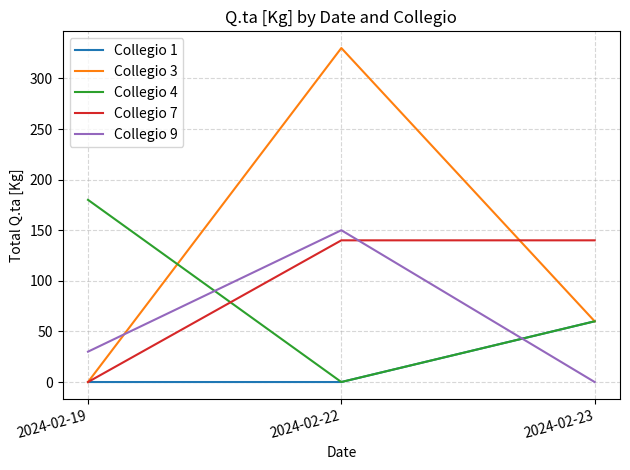

Where does the Collegio 4 series first go above 60?

2024-02-19